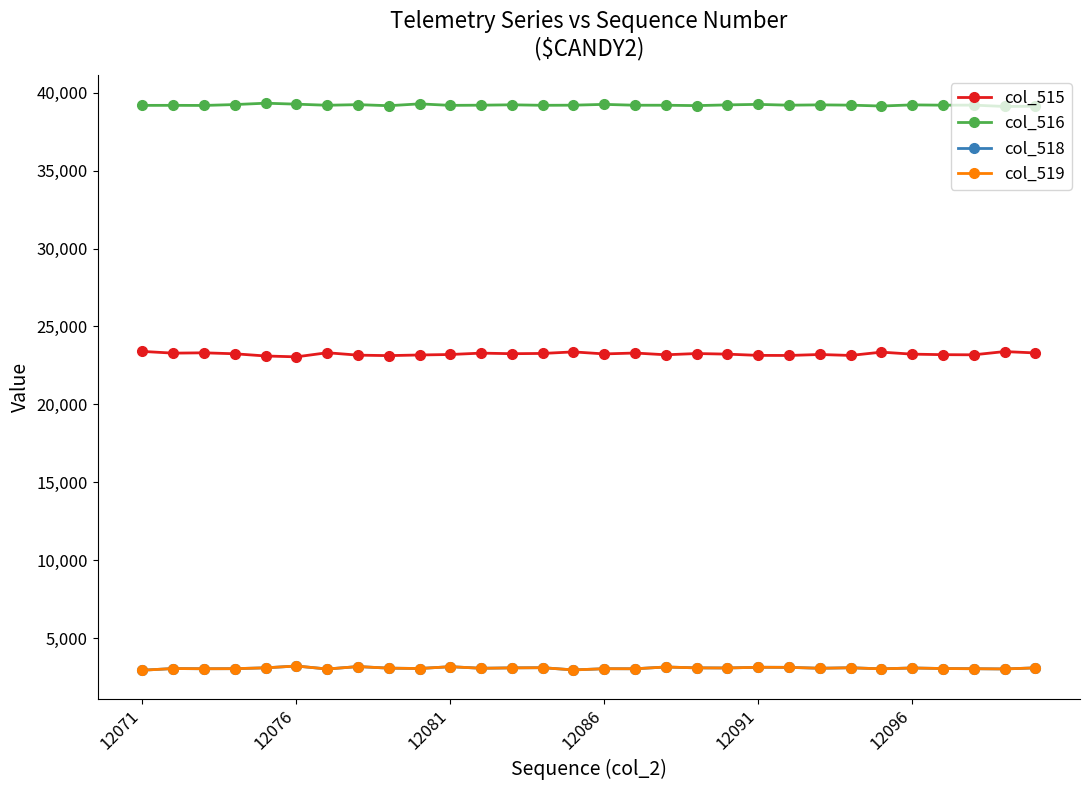

What are all the series names shown in the legend?

col_515, col_516, col_518, col_519